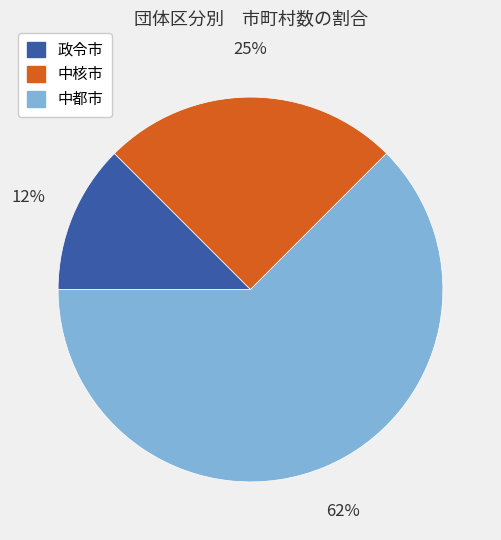

Approximately how many times larger is the value at 中核市 compared to 中都市?

0.4